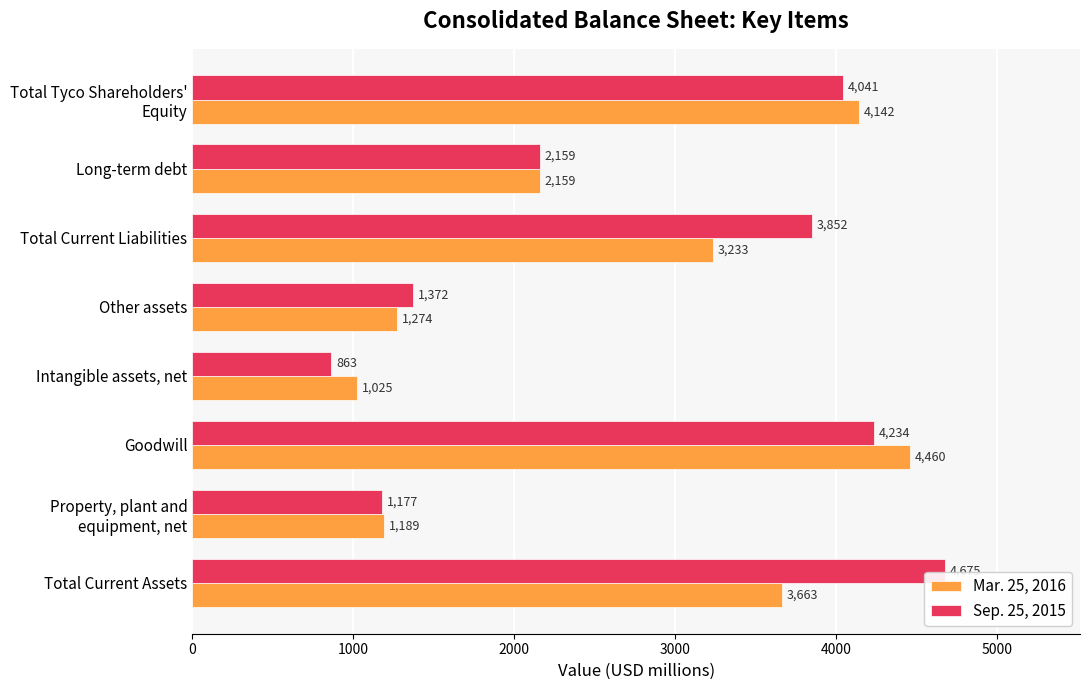

At which category is the sum across all series the highest?

Goodwill